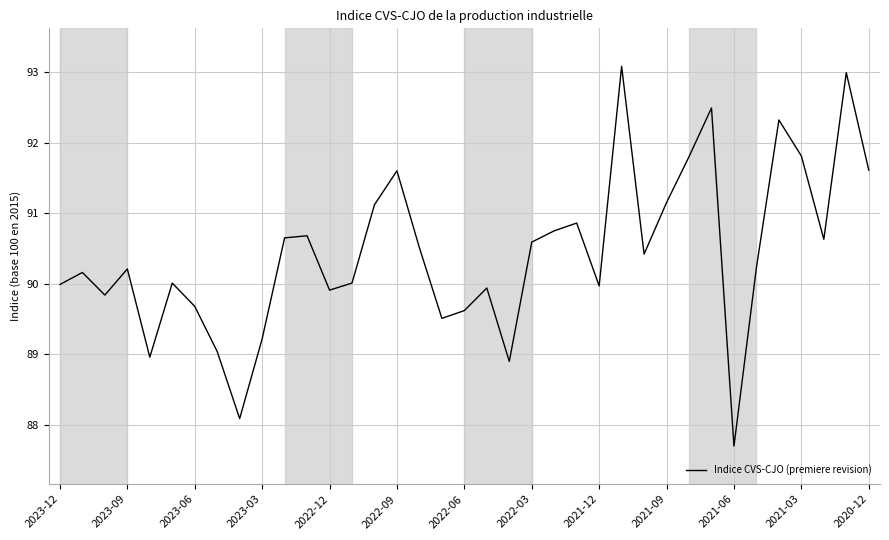

How many lines are shown in the chart?

1